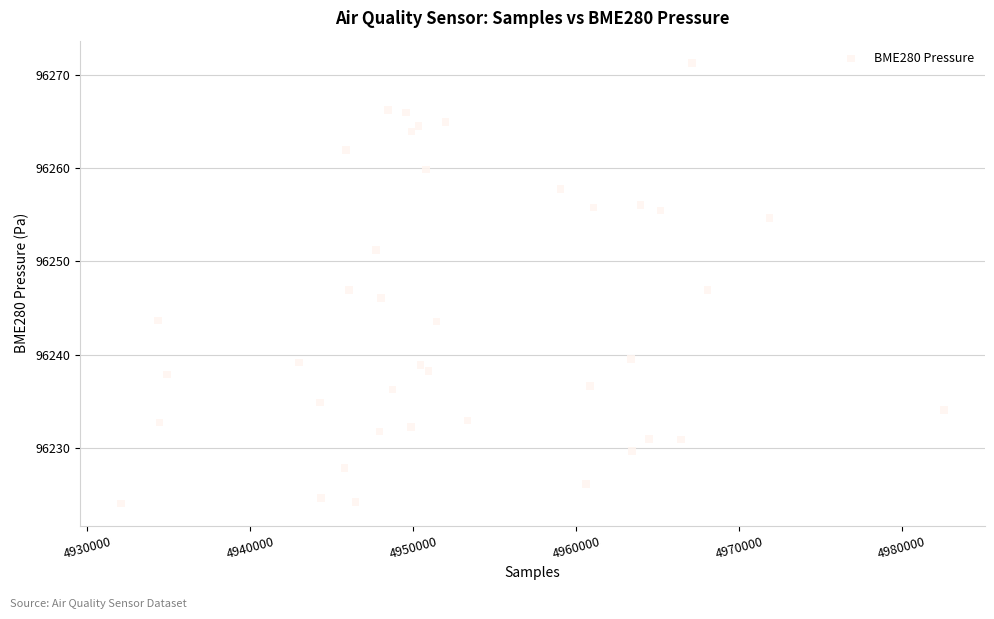

What is the range of X values (max minus min)?

50496.0